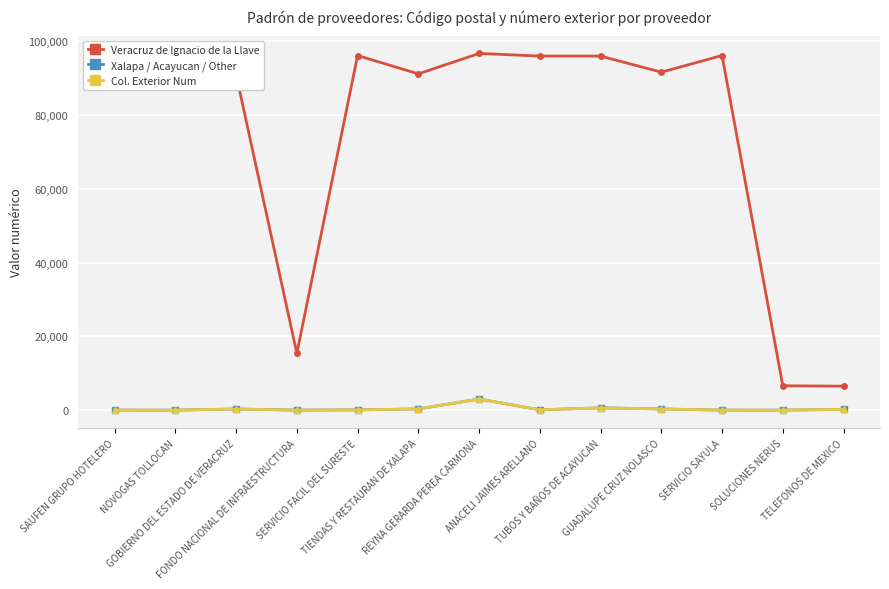

What is the greatest value displayed?

96710